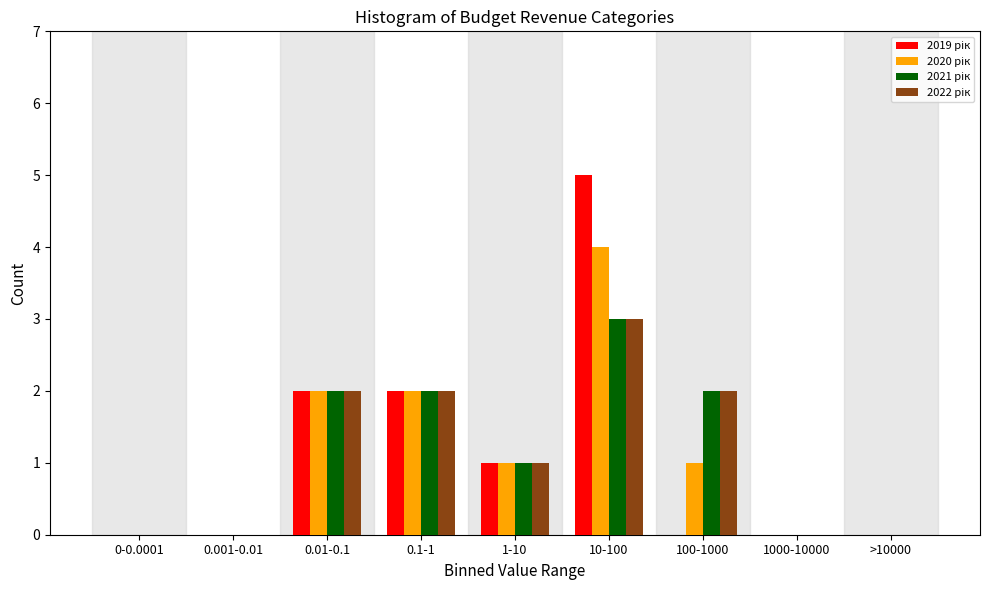

Which category has the highest value across all series?

10-100